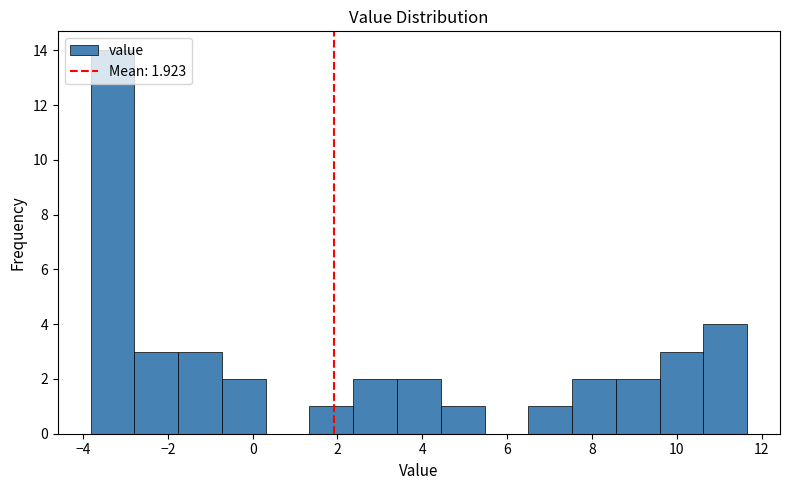

Reading left to right, transcribe this chart: for each bar, give the range it covers on the x-axis and its height. Neither the bar edges nor the heights are printed on the chart, so give them approximately, as read against the axes.

-3.8 to -2.8: 14
-2.8 to -1.8: 3
-1.8 to -0.8: 3
-0.8 to 0.4: 2
0.4 to 1.4: 0
1.4 to 2.4: 1
2.4 to 3.4: 2
3.4 to 4.4: 2
4.4 to 5.4: 1
5.4 to 6.6: 0
6.6 to 7.6: 1
7.6 to 8.6: 2
8.6 to 9.6: 2
9.6 to 10.6: 3
10.6 to 11.6: 4